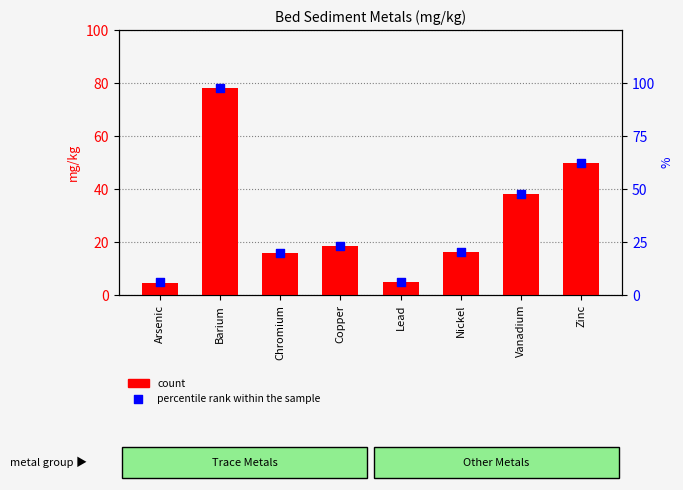

What are all the series names shown in the legend?

count, percentile rank within the sample